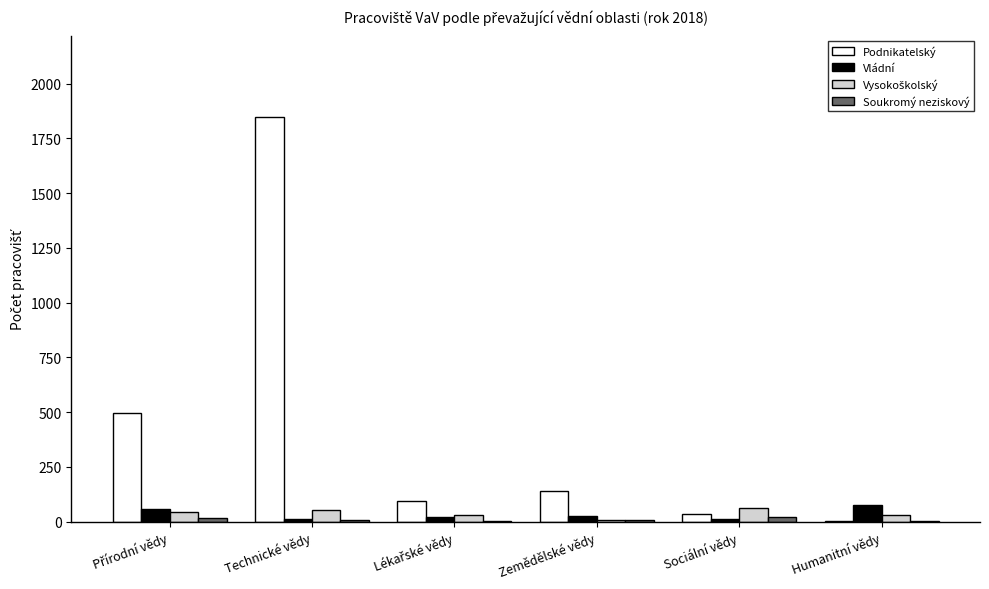

Is it true that Podnikatelský equals 1849 at Technické vědy?

True